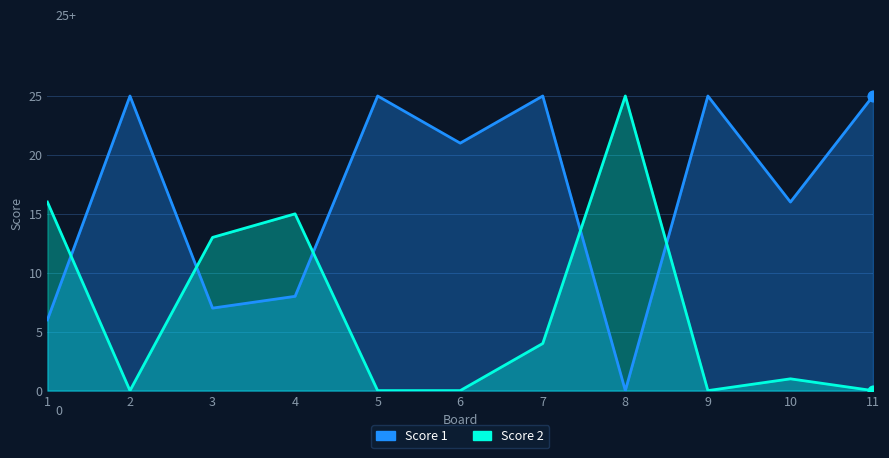

What are all the series names shown in the legend?

Score 1, Score 2